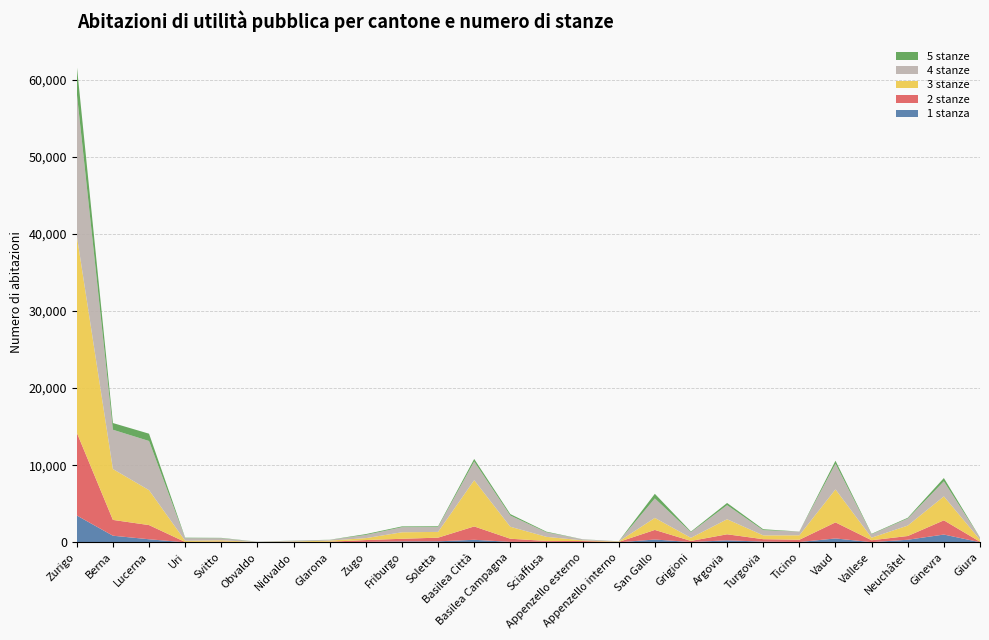

Reading left to right, extract all data points from this chart.

1 stanza: 3479	857	397	0	9	0	10	1	56	116	128	328	58	60	31	3	362	38	259	91	37	501	24	333	1008	14
2 stanze: 10751	2050	1838	43	91	6	9	76	238	342	477	1732	407	115	135	45	1245	141	783	314	294	2085	247	485	1844	60
3 stanze: 25560	6599	4529	162	164	23	84	146	249	845	746	5997	1555	536	88	52	1560	403	1950	497	580	4277	330	1354	3103	268
4 stanze: 18476	5093	6375	333	269	44	105	95	415	658	624	2429	1454	587	132	25	2523	729	1826	677	477	3337	445	913	1957	256
5 stanze: 3574	869	947	62	45	9	14	15	107	102	104	325	185	83	13	8	601	83	286	119	9	381	59	96	424	21